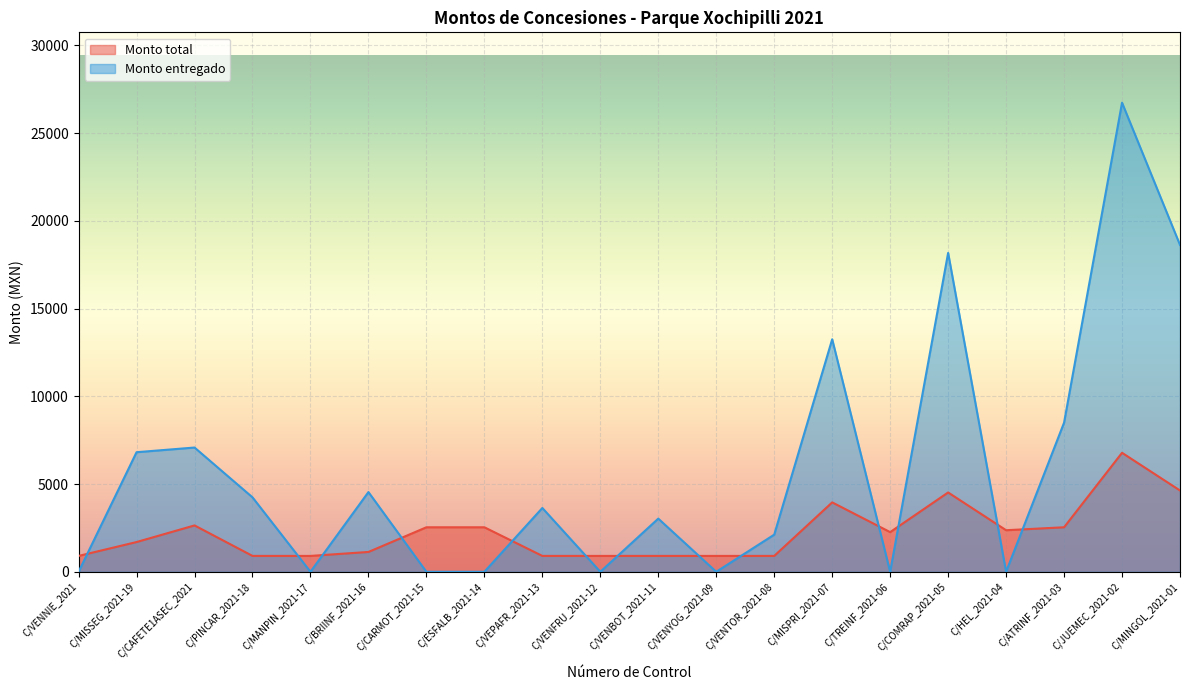

Is it true that Monto entregado equals 785.1 at C/VENTOR_2021-08?

False